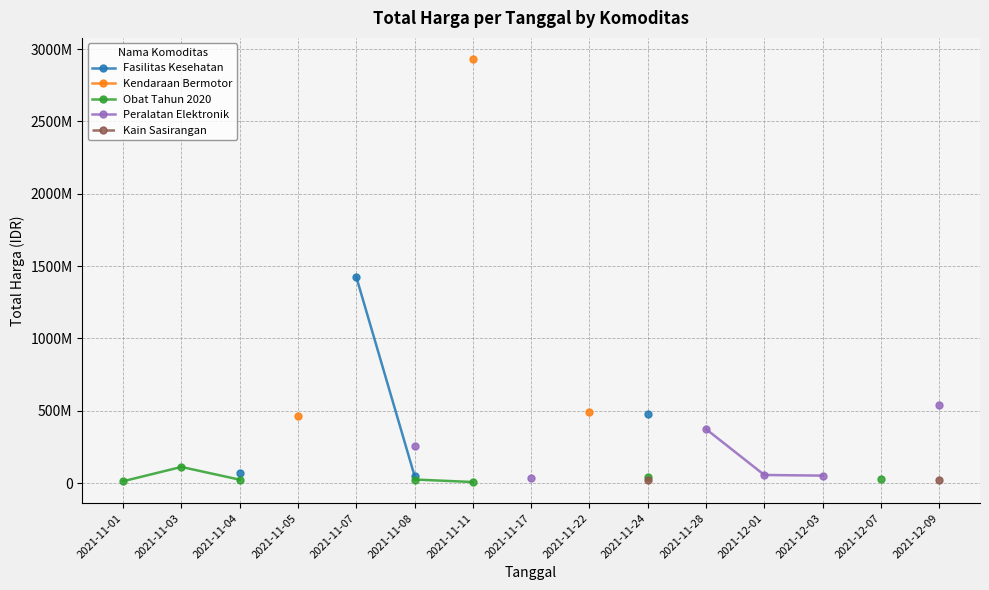

What is the spread (max minus min) of values at 2021-11-24?

458425000.0